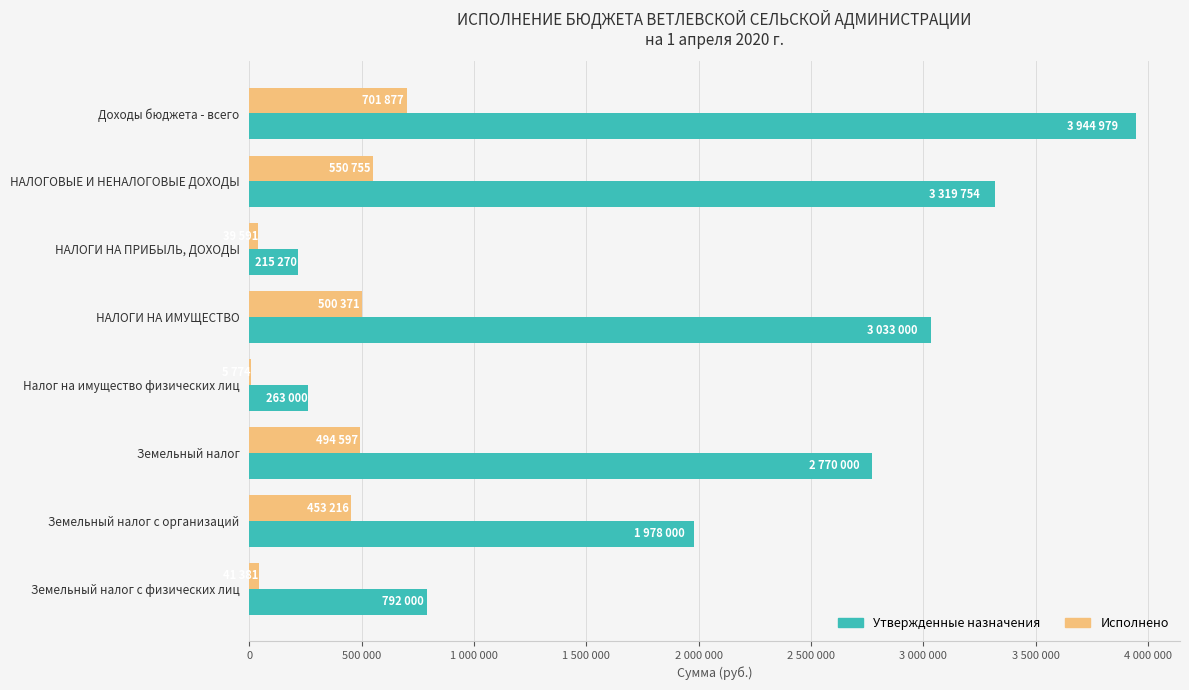

Which series has the largest total across all categories?

Утвержденные назначения